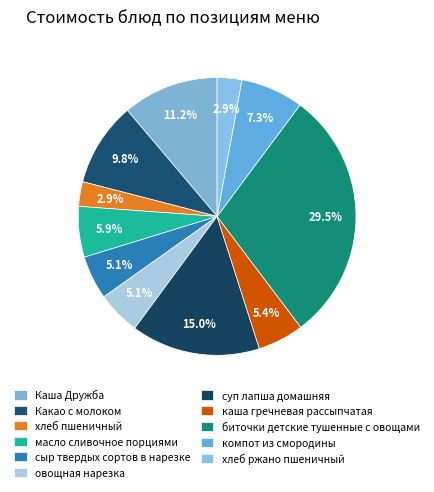

Which category has the biggest portion of the pie?

биточки детские тушенные с овощами